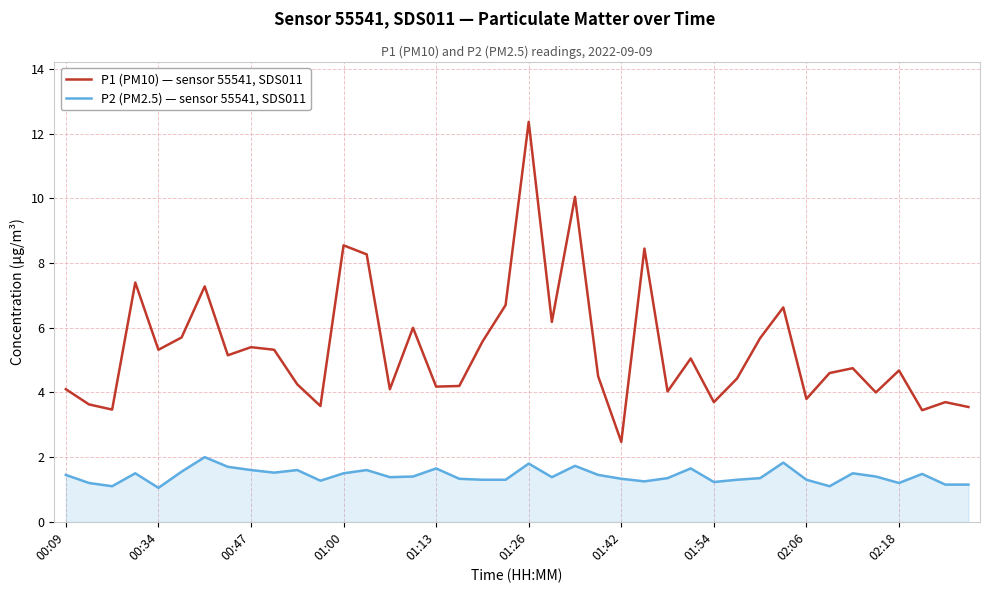

Does the chart have visible grid lines?

Yes